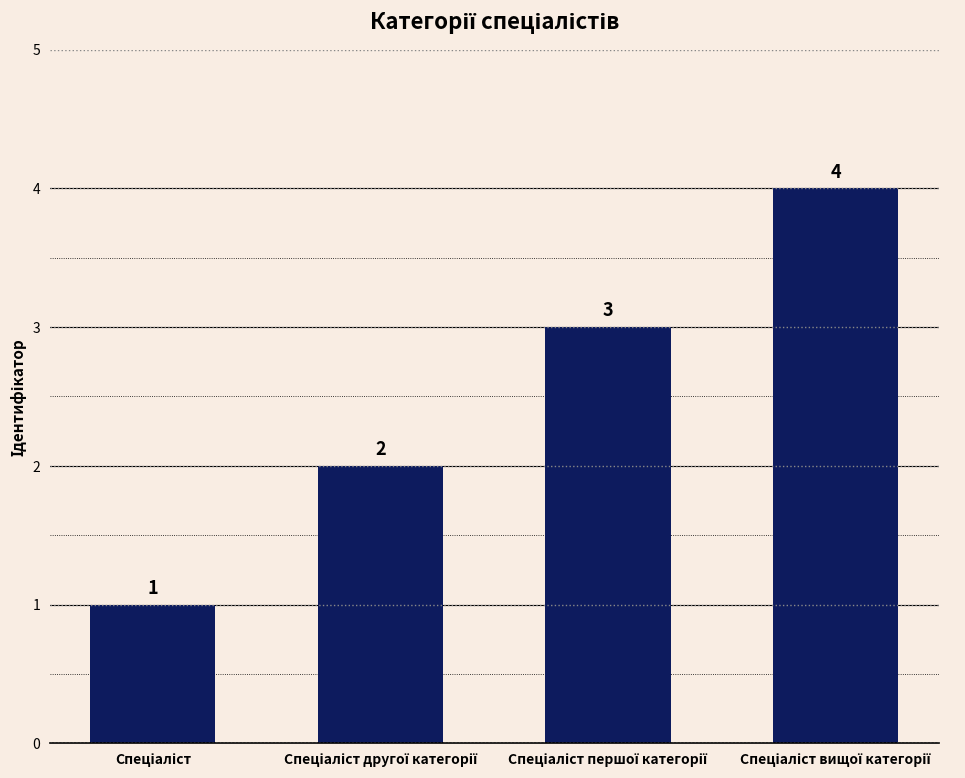

What is the value of the 1st bar from the left?

1